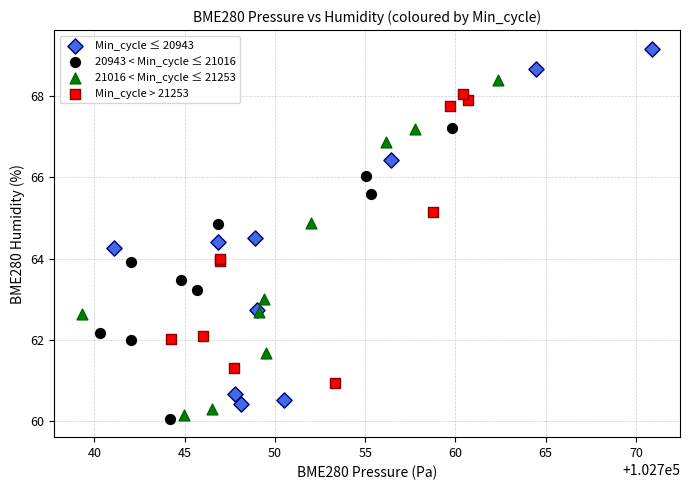

Which series contains the highest Y value?

Min_cycle ≤ 20943